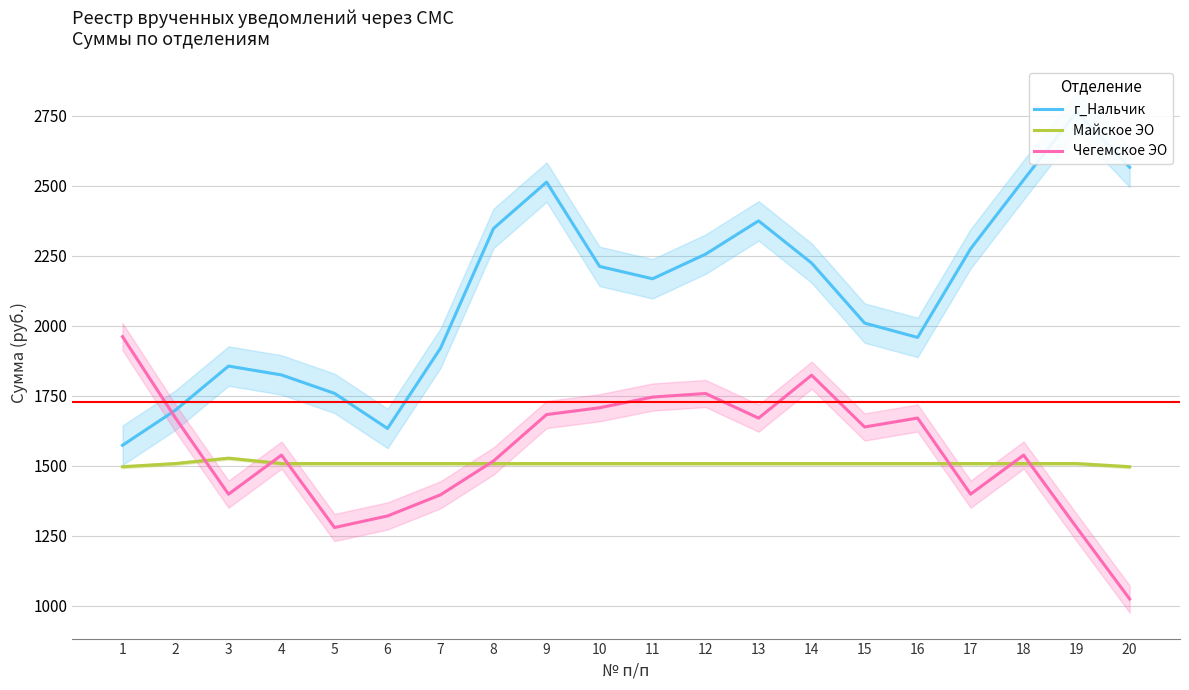

True or false: г_Нальчик and Майское ЭО cross at least once.

False